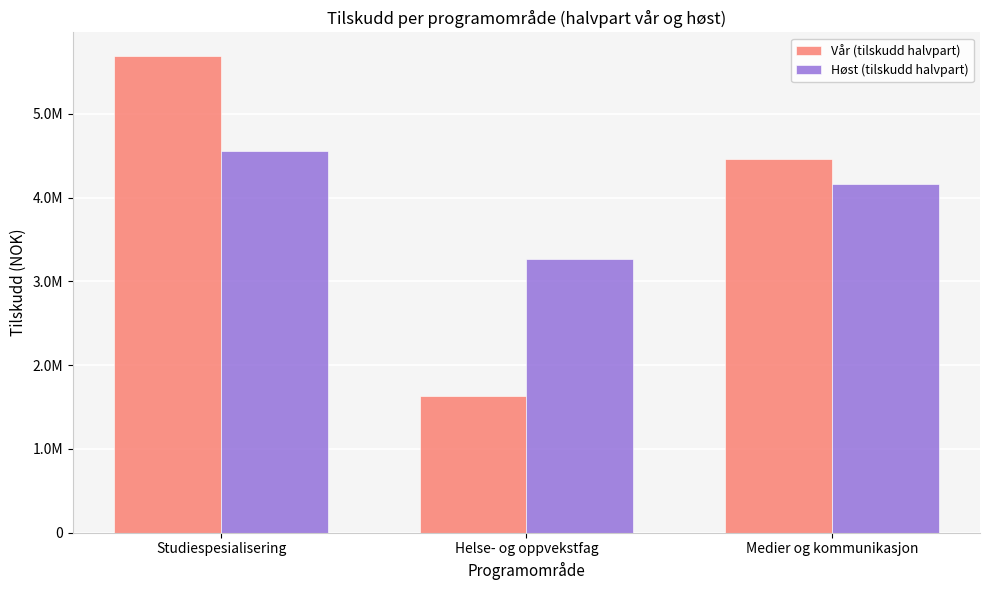

The Vår (tilskudd halvpart) series shows 6234649.6 at Medier og kommunikasjon. True or false?

False